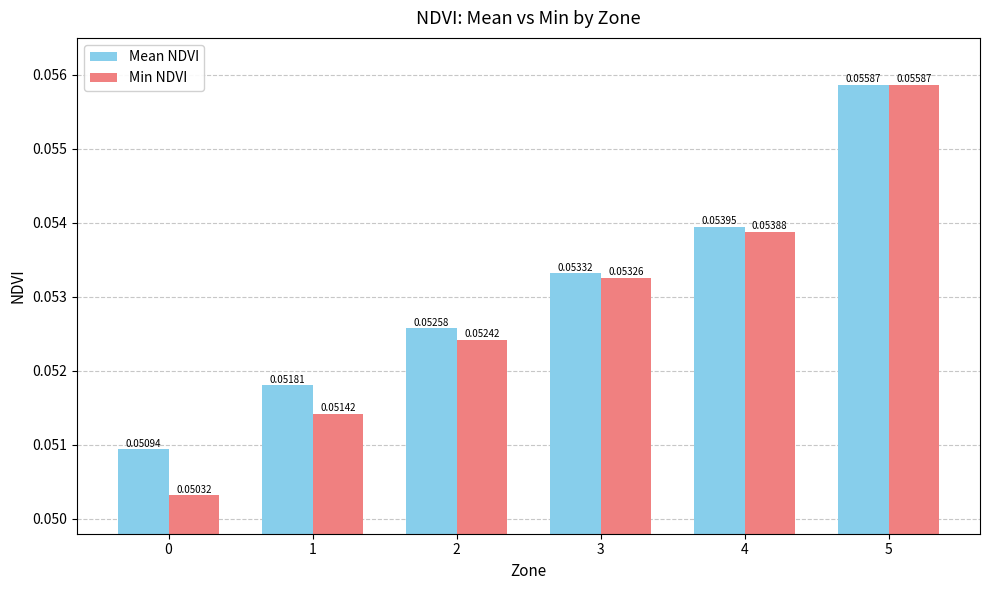

Between 0 and 4, which series saw the biggest shift?

Min NDVI